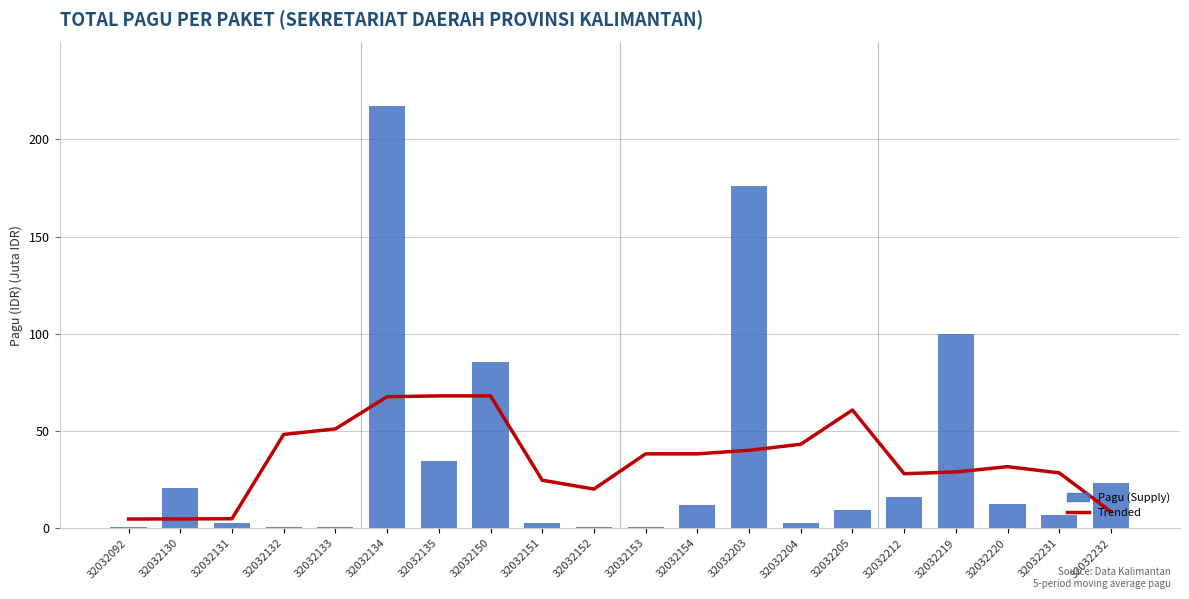

What is the total value across all series at 32032204?

45.7